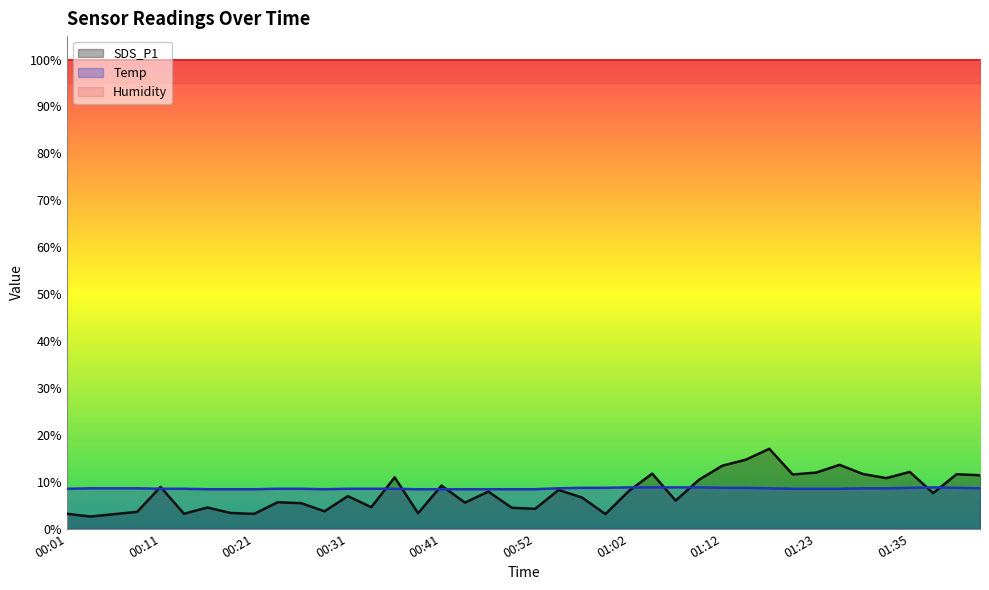

True or false: SDS_P1 has more than 0 interior local peaks.

True